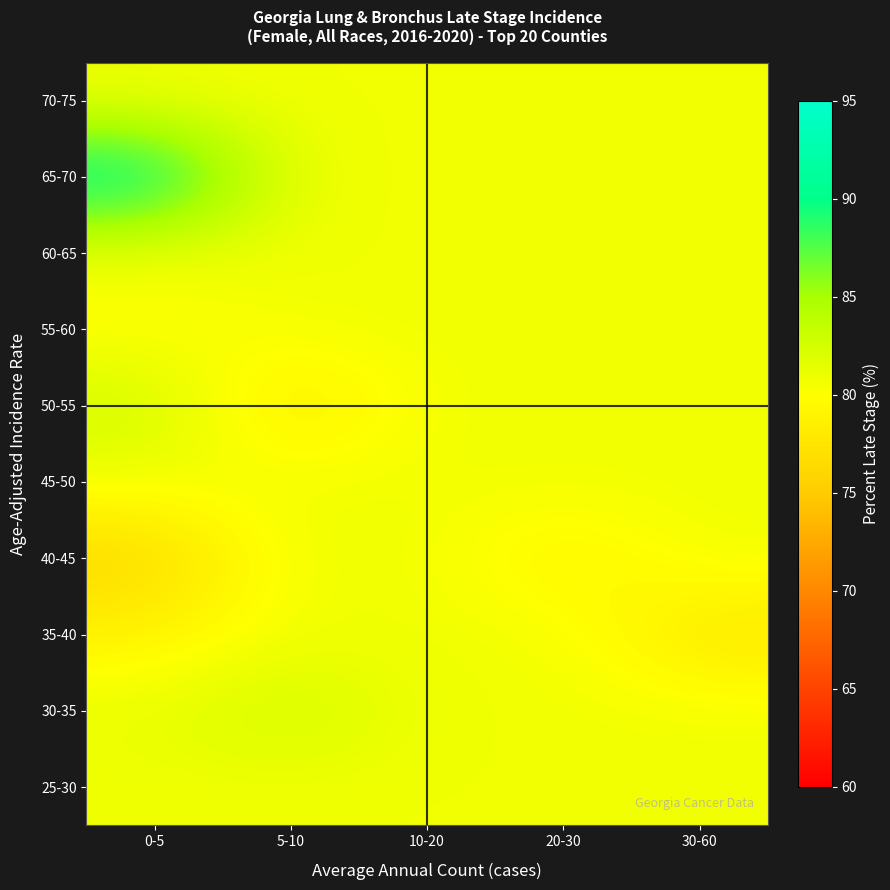

How many categories are shown in the chart?

5